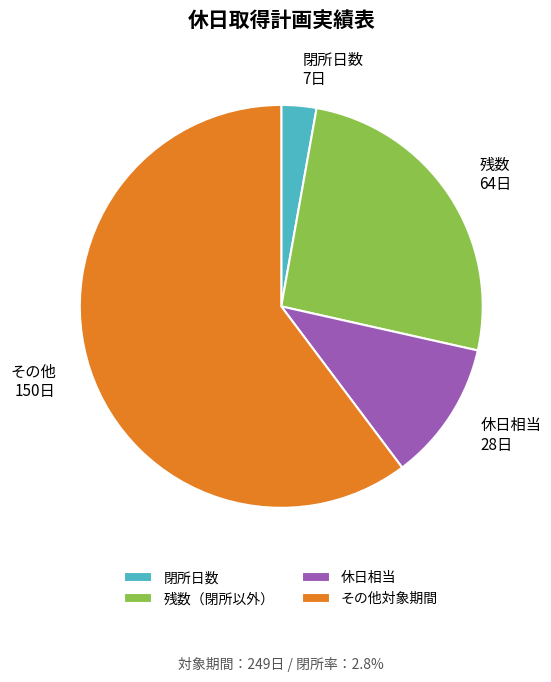

True or false: 閉所日数 7日 accounts for 3% of the total.

True